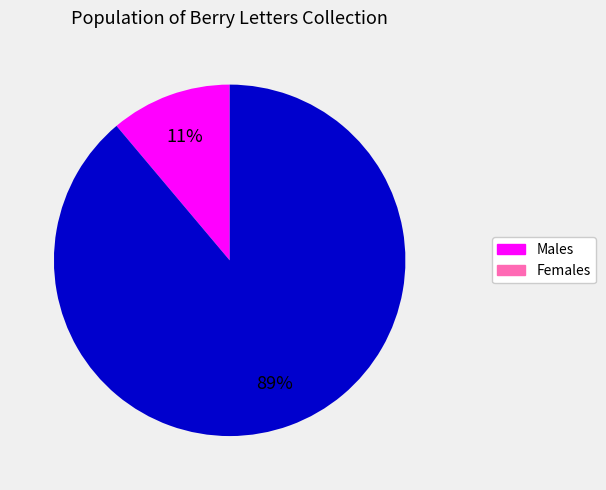

Is there any slice that represents more than half of the pie?

Yes